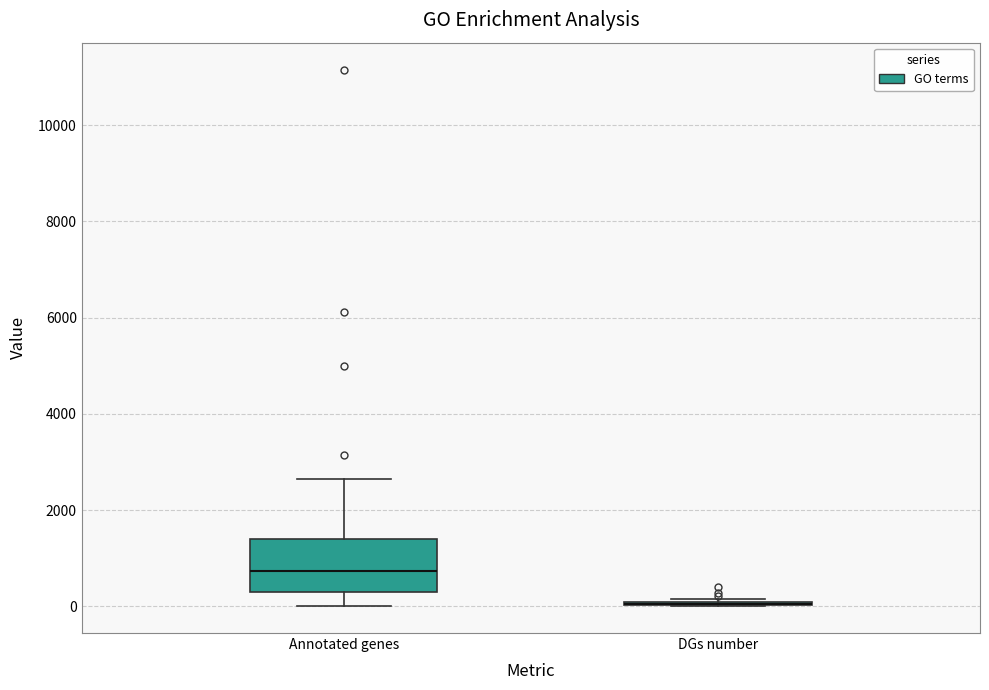

Reading left to right, read every box against the y-axis: the position of its median line, the range the box covers, and the ends of its whiskers. The values are not printed on the chart, so give them approximately, as read against the axis.

Annotated genes: median 800, box 200 to 1400, whiskers 0 to 2600
DGs number: box collapsed to a line at 0, whiskers 0 to 200